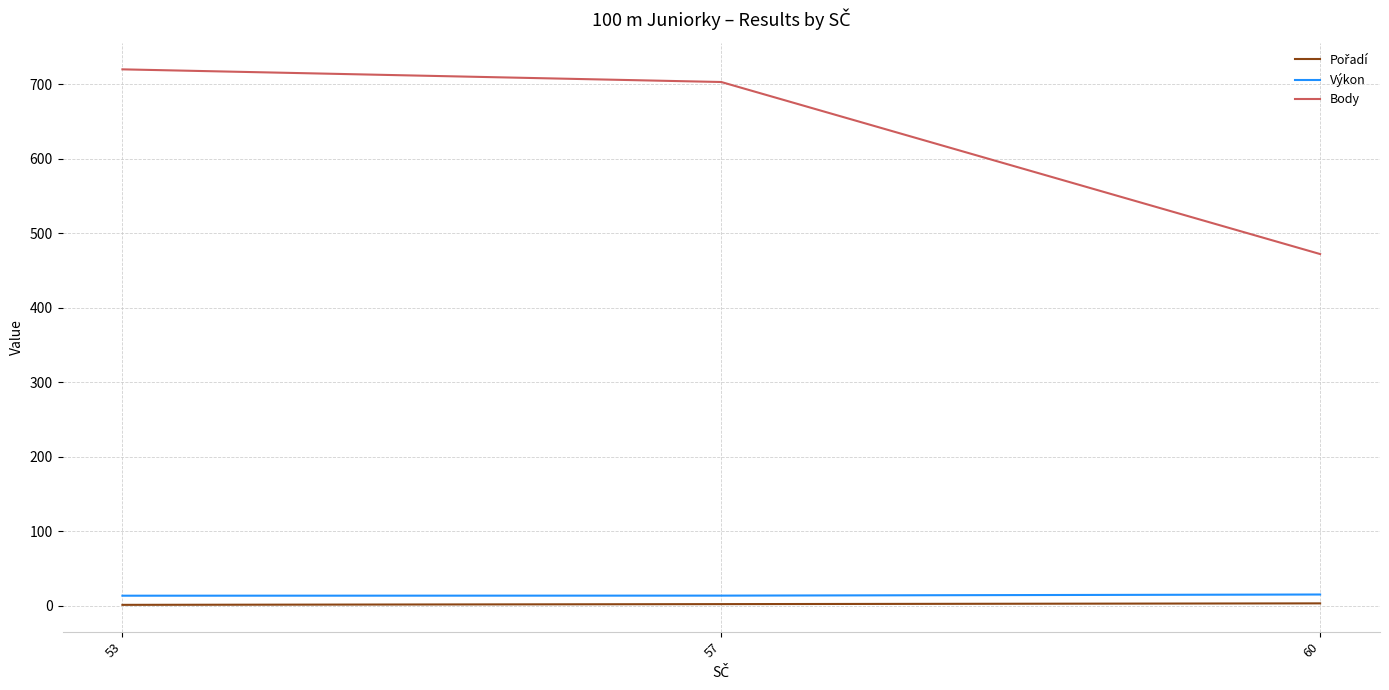

Which series has the largest total across all categories?

Body